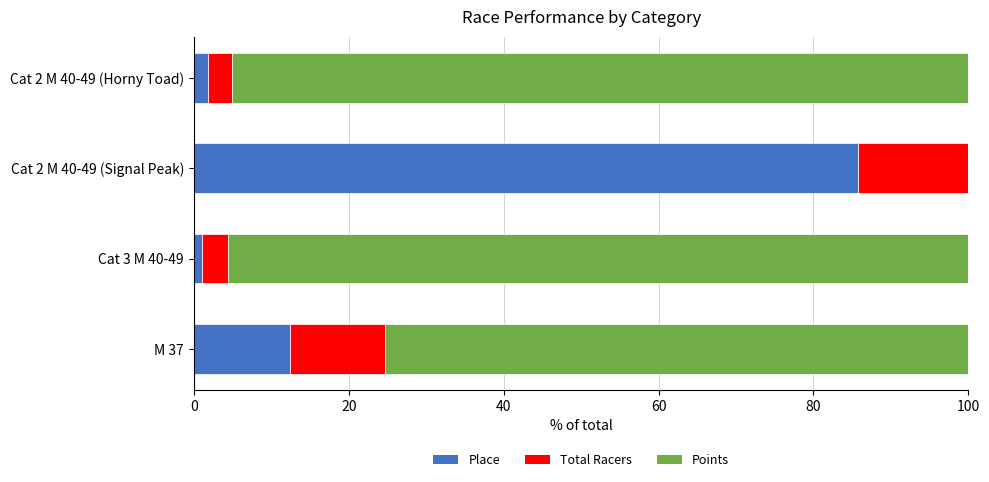

What is the total value across all series at M 37?

100.0